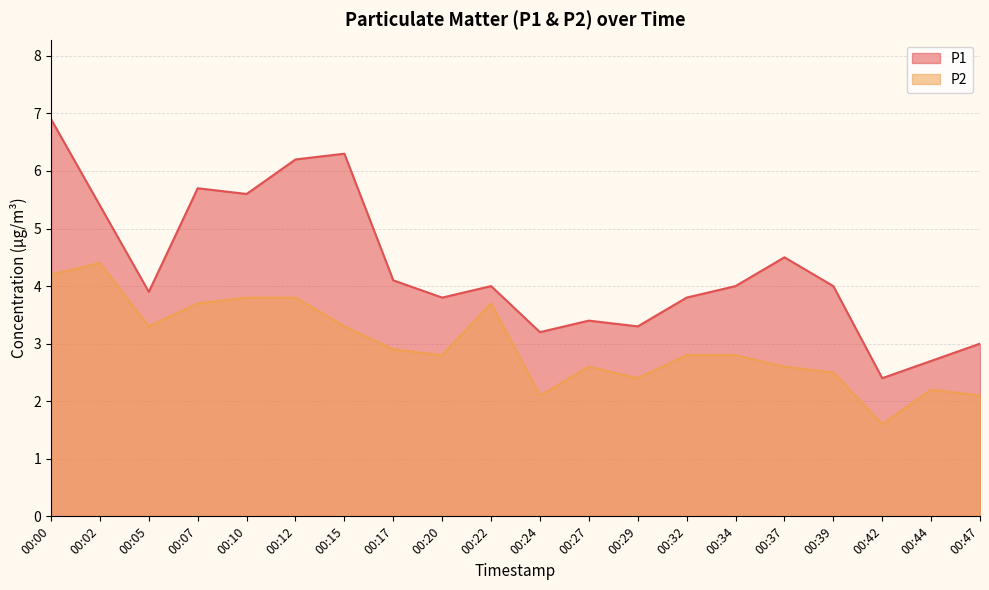

What is the difference between the maximum and second lowest values in the P2 series?

2.3